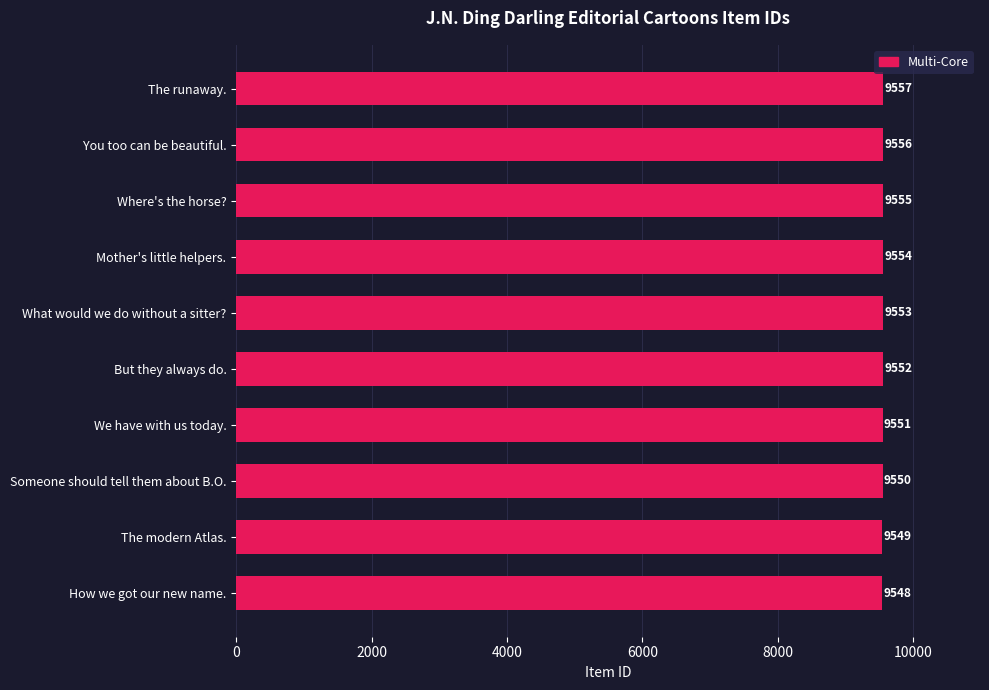

Reading bottom to top, extract all data points from this chart.

9548	9549	9550	9551	9552	9553	9554	9555	9556	9557